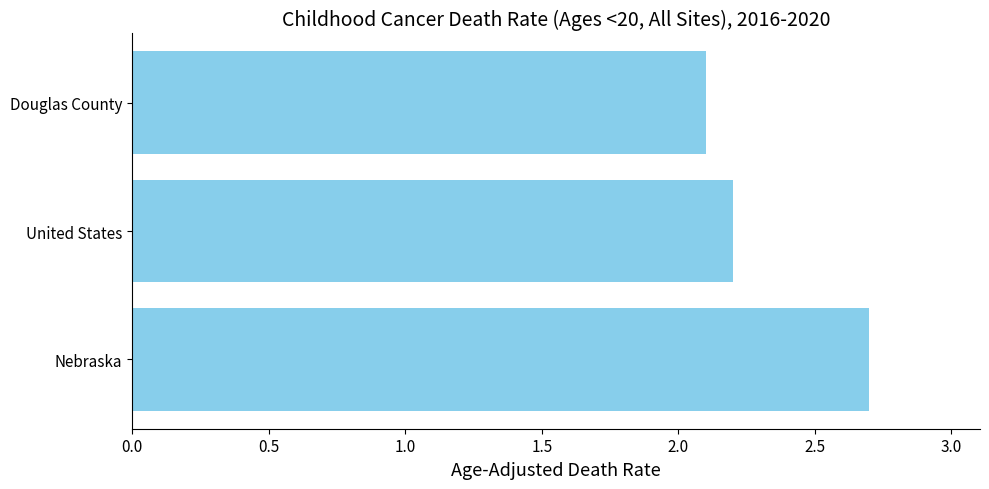

Is it true that the value at Douglas County is 0.7?

False